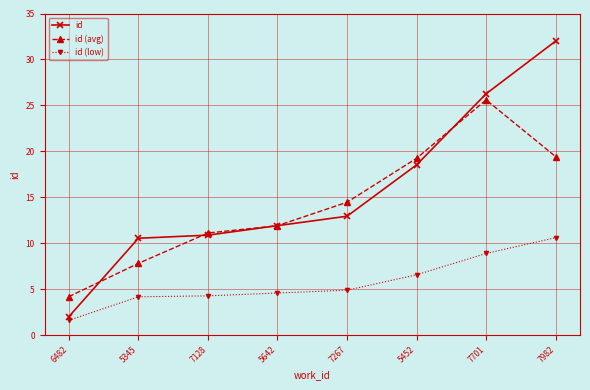

List the series in order of their peak value, lowest first.

id (low), id (avg), id